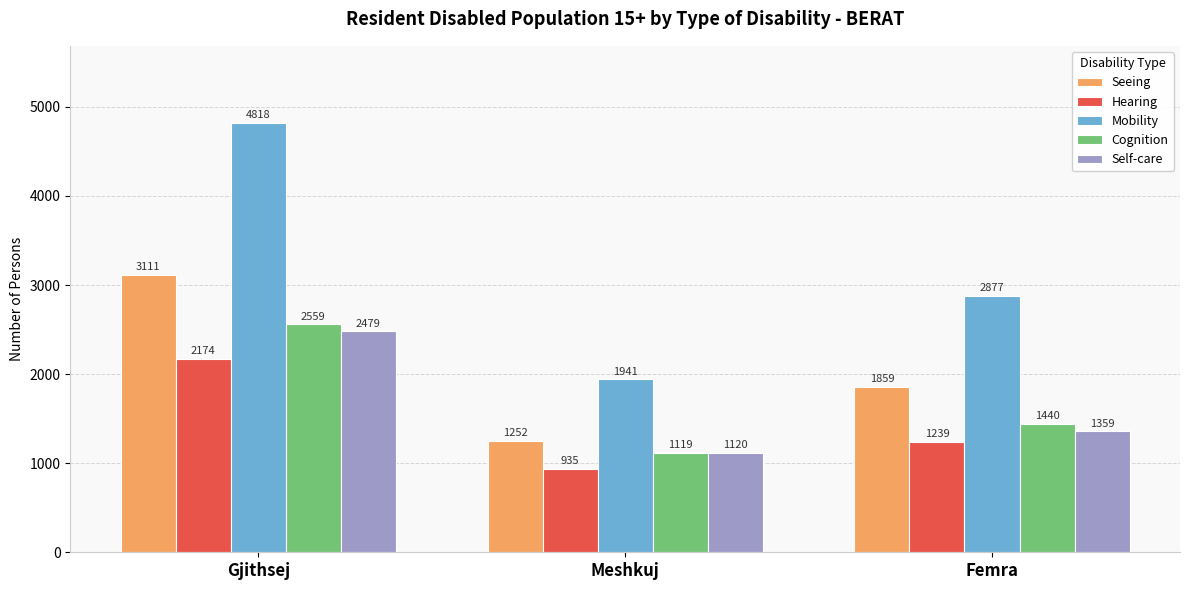

Does the chart contain stacked bars?

No